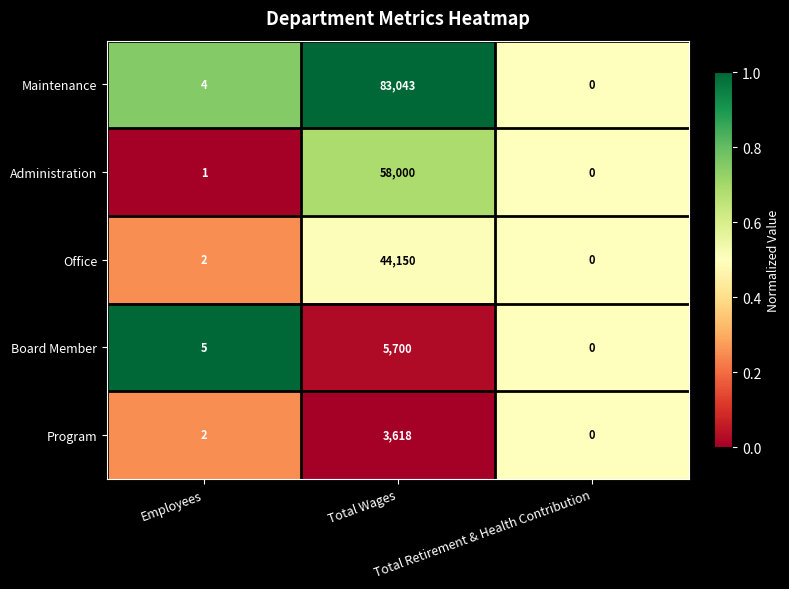

Which series has the widest spread of values?

Maintenance